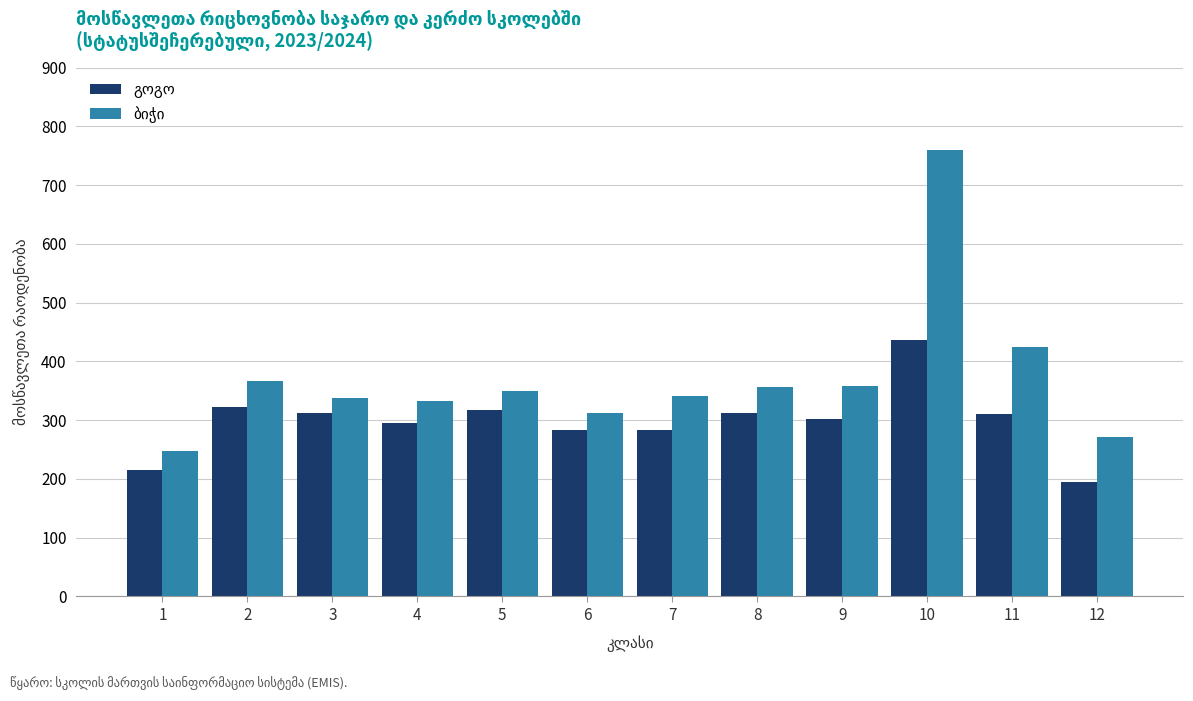

At which category is the sum across all series the highest?

10